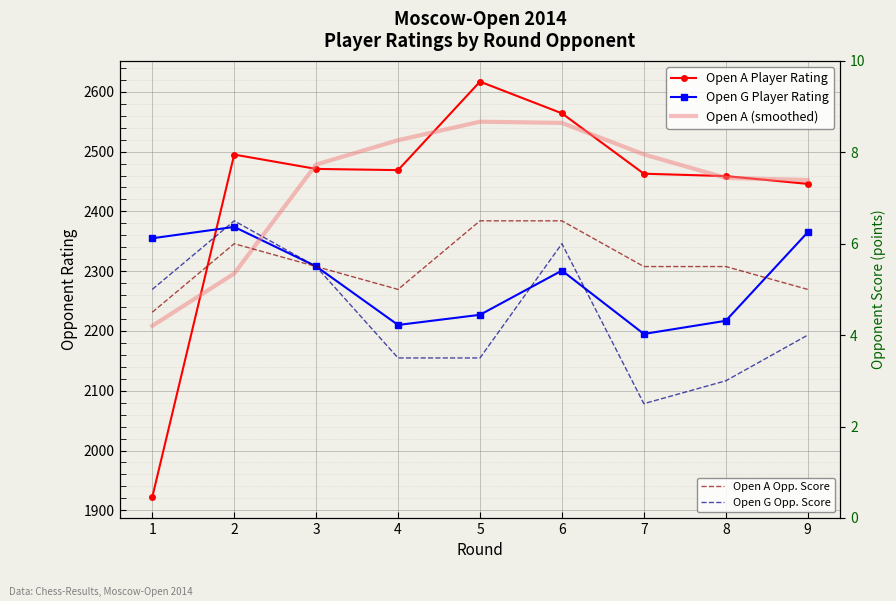

Which category has the lowest value across all series?

7